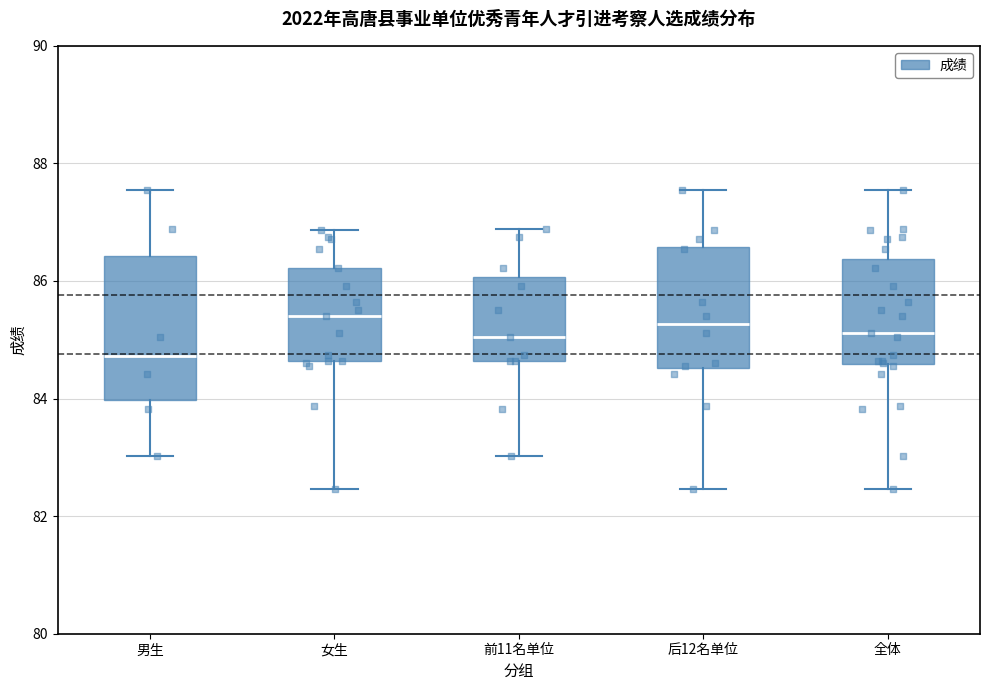

Which box is the tallest, from its lower edge to its upper edge?

男生